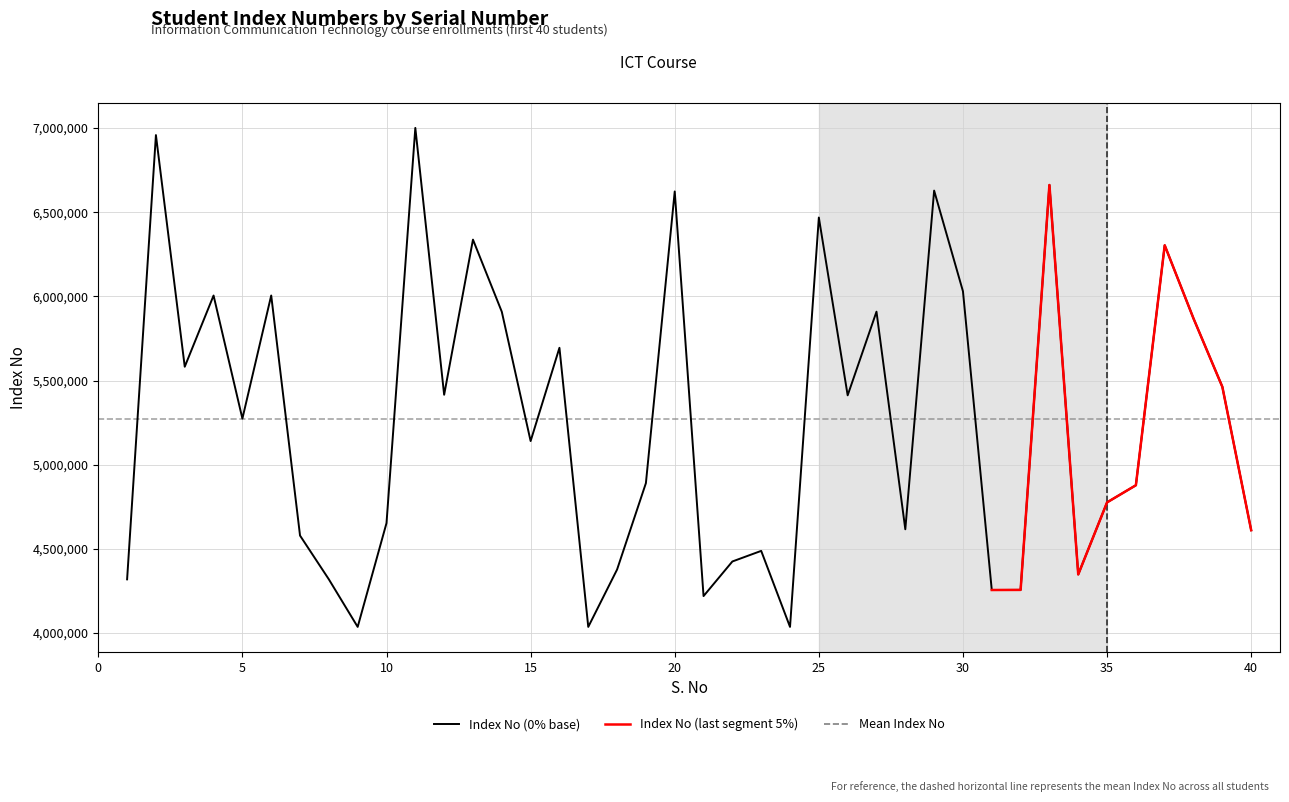

Reading right to left, extract all data points from this chart.

4610881	5462452	5868270	6303439	4877985	4776208	4348214	6661742	4256204	4255615	6030262	6628435	4616413	5909147	5412226	6468420	4036387	4488016	4425065	4219490	6623344	4890566	4377273	4036433	5694558	5140536	5908710	6337198	5415470	7000855	4653009	4036450	4318951	4578937	6005314	5273943	6005110	5582032	6958230	4318854